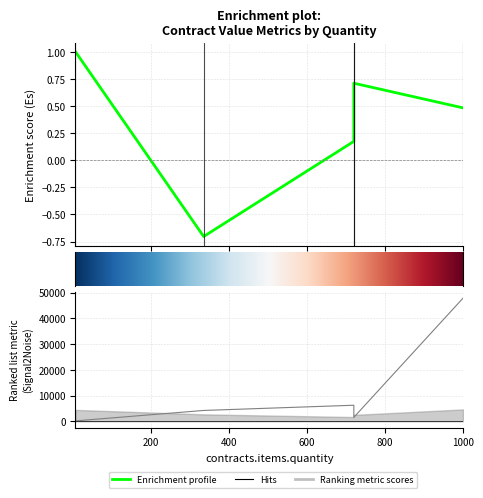

At how many categories does at least one series exceed 2936?

4